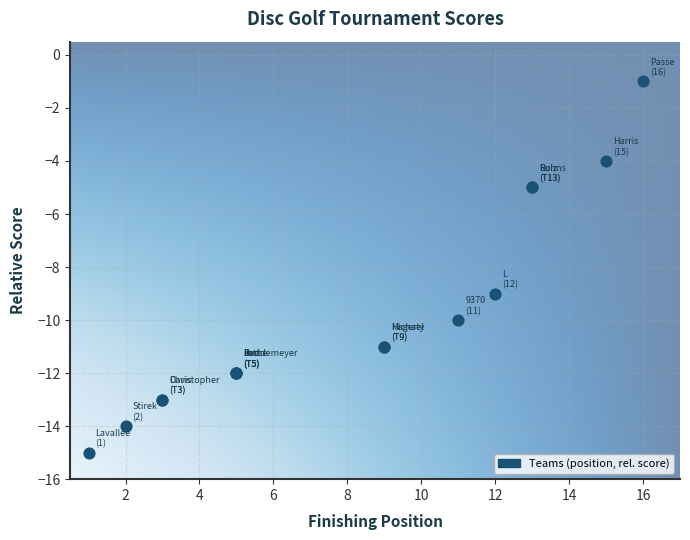

What Y value in the scatter plot is closest to -8?

-9